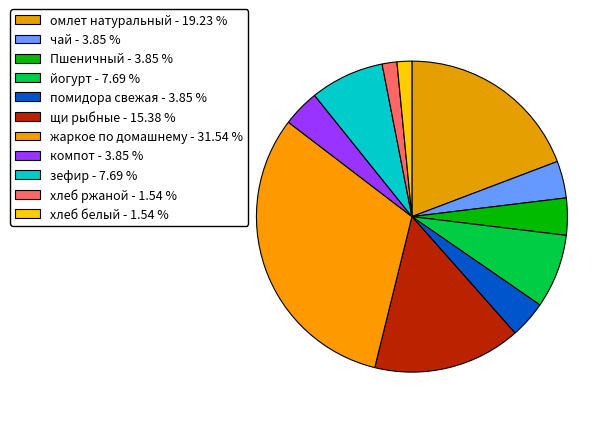

What is the total percentage of хлеб ржаной and омлет натуральный?

20.8%